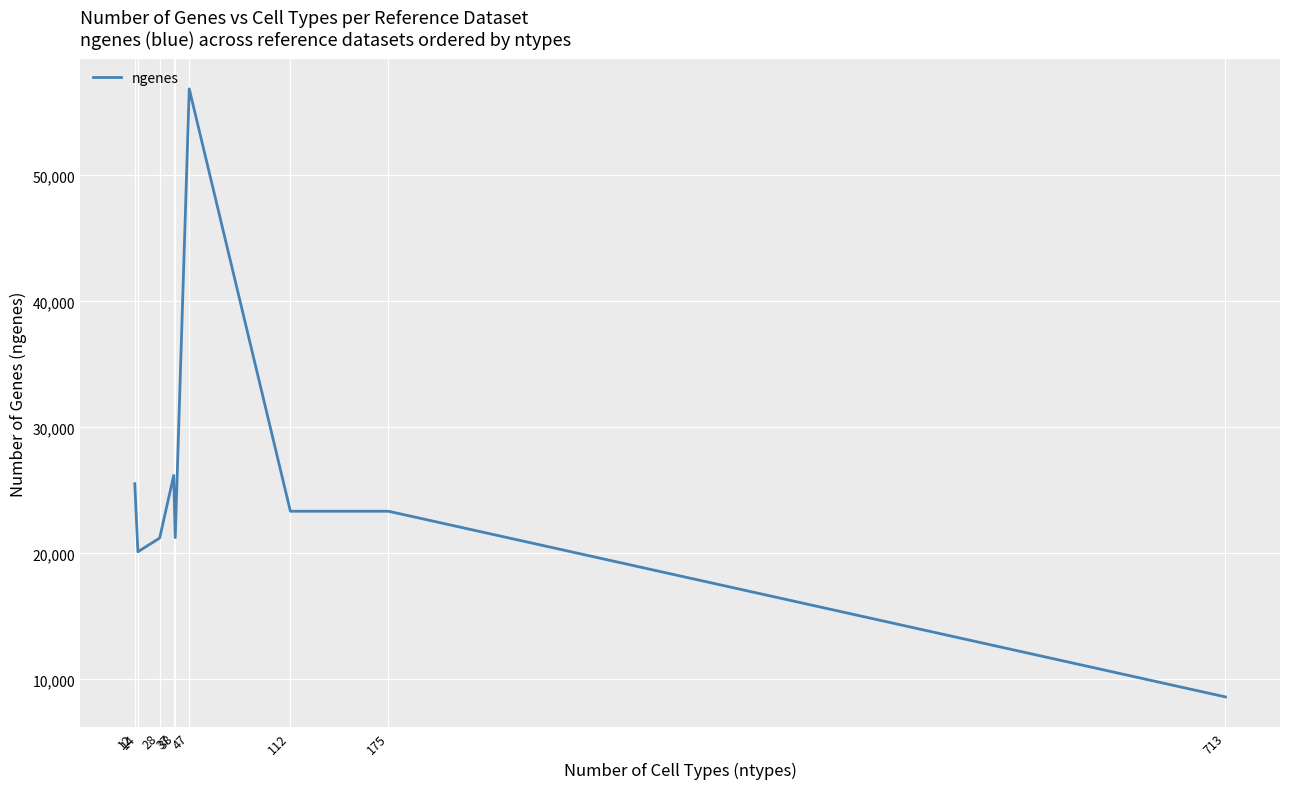

The chart shows a value of 8601 at 713. True or false?

True